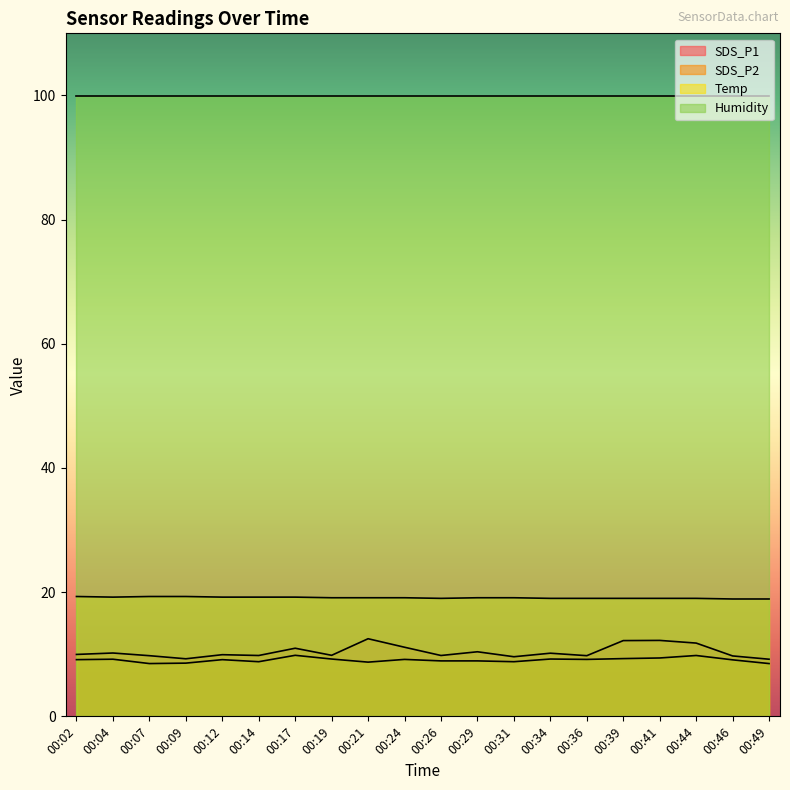

Does the chart display data point markers on the line(s)?

No